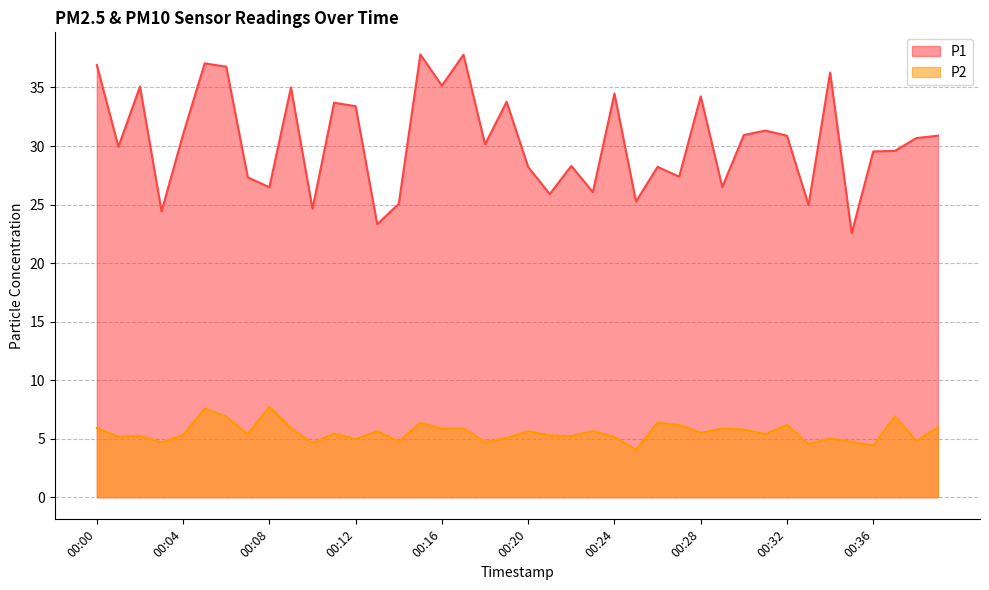

What is the value of the P1 point at the 12th from the left?

33.7